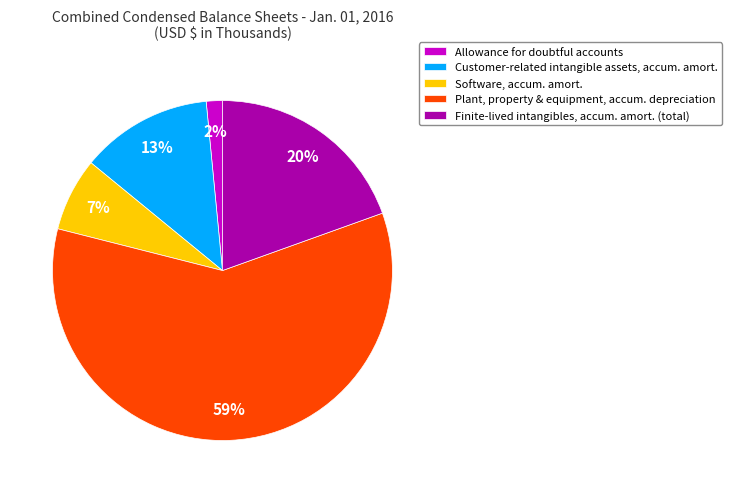

What percentage is the Finite-lived intangibles, accum. amort. (total) slice, to the nearest percent?

20%